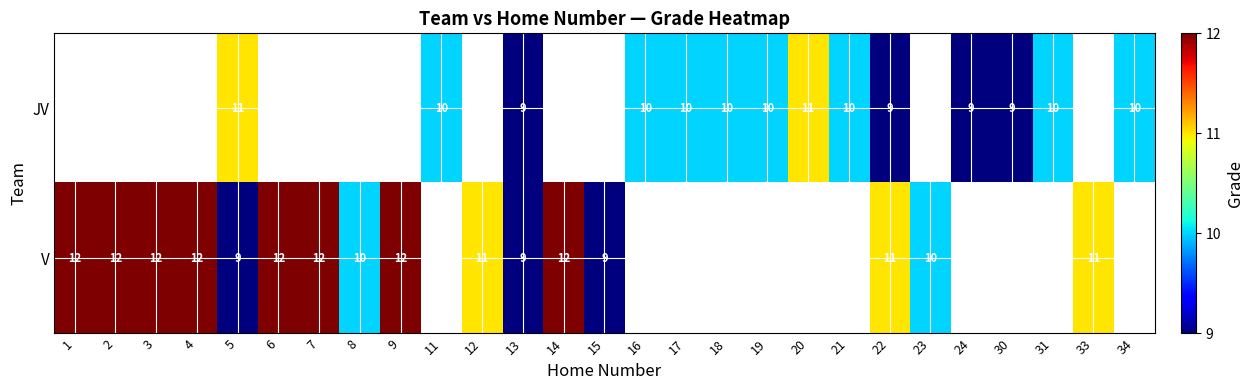

True or false: V has a value of 17.6 at 33.

False